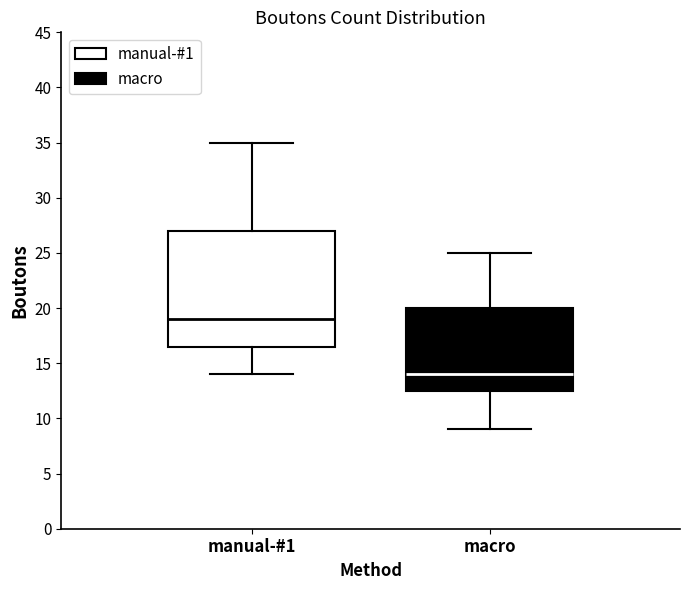

Where is the upper edge of the box for manual-#1 on the y-axis? The values are not printed on the chart, so give them approximately, as read against the axis.

27.0